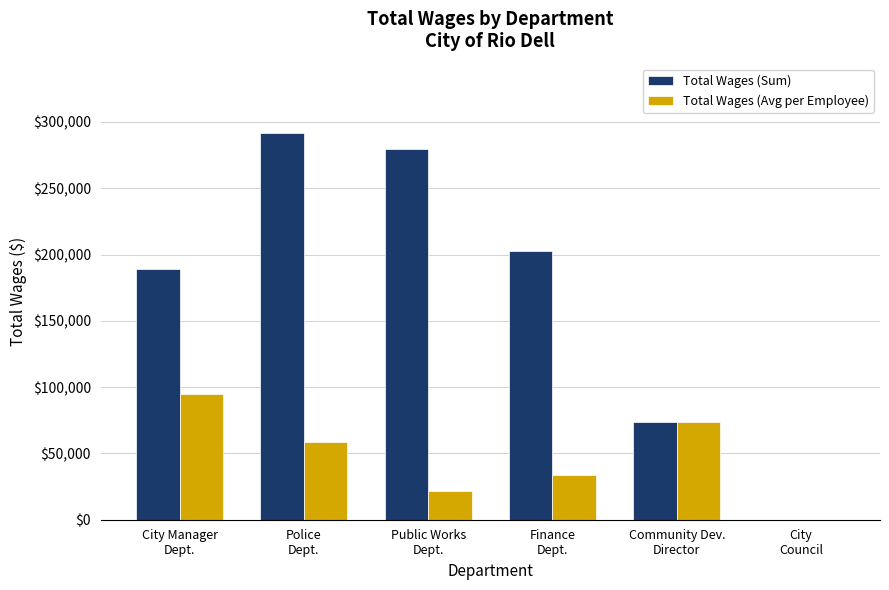

What is the maximum value shown in the chart?

291518.0